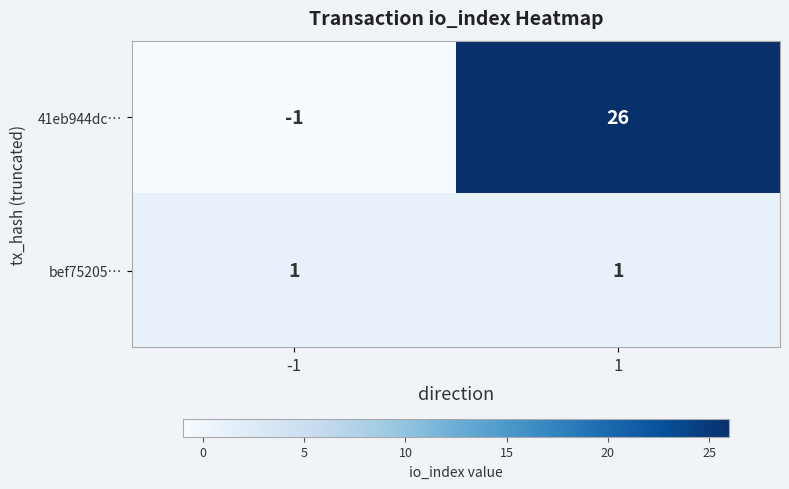

Between -1 and 1, which series saw the biggest shift?

41eb944dc…